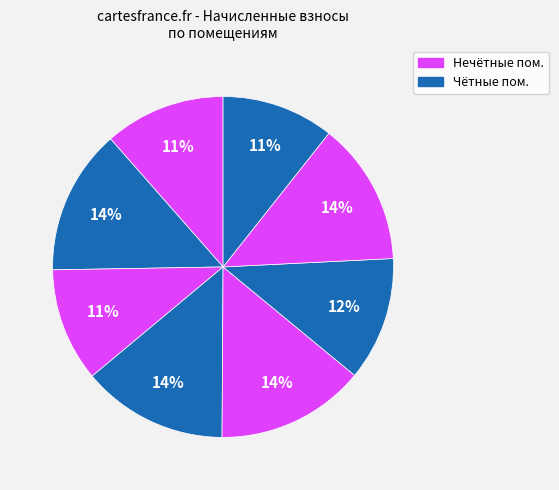

Count the number of slices in the pie.

8